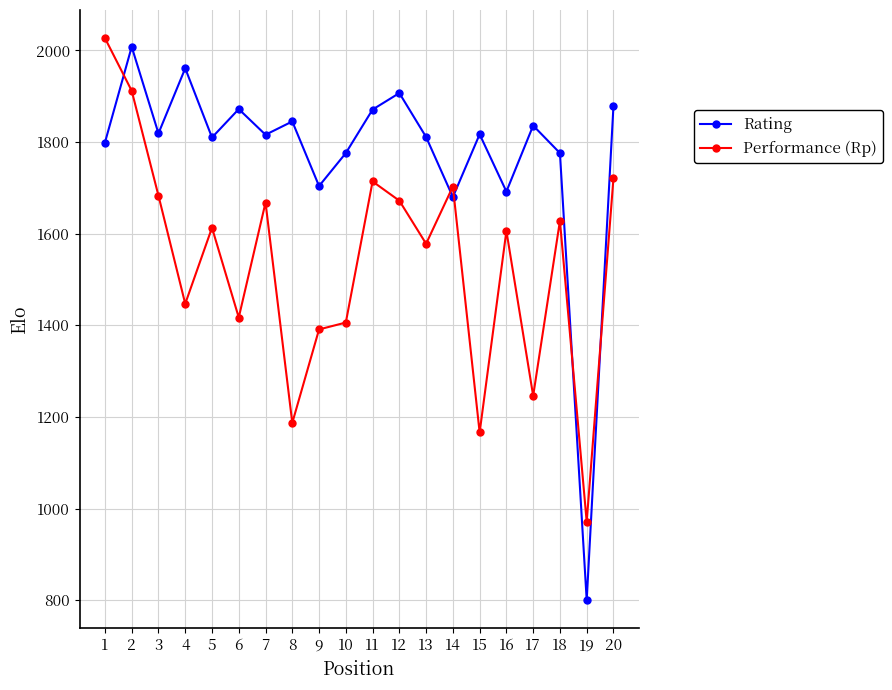

Which label corresponds to the largest value in the chart?

1